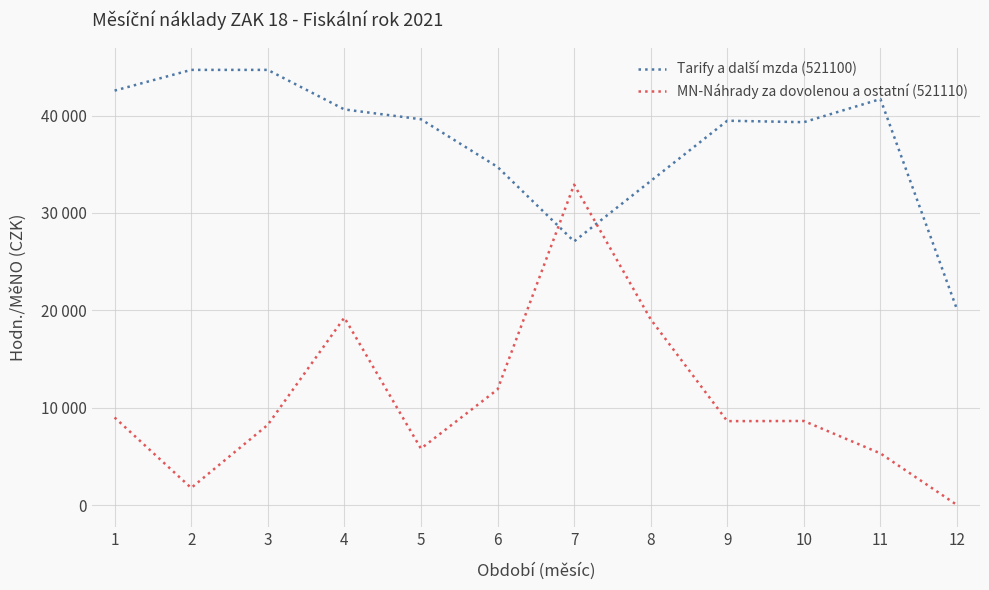

Between 5 and 7, which is larger?

5